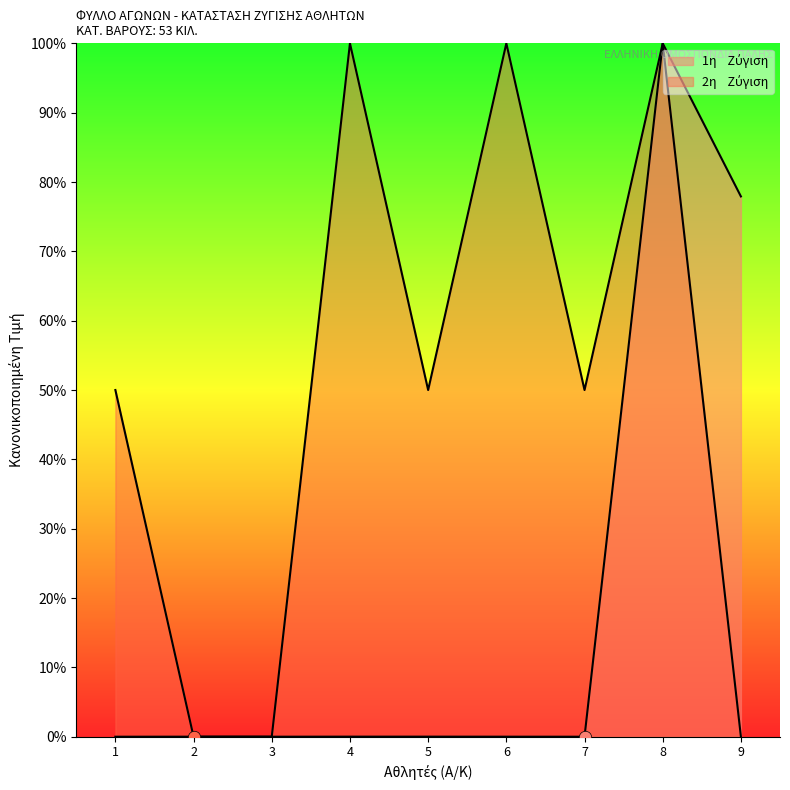

Which series contains the highest Y value?

1η    Ζύγιση